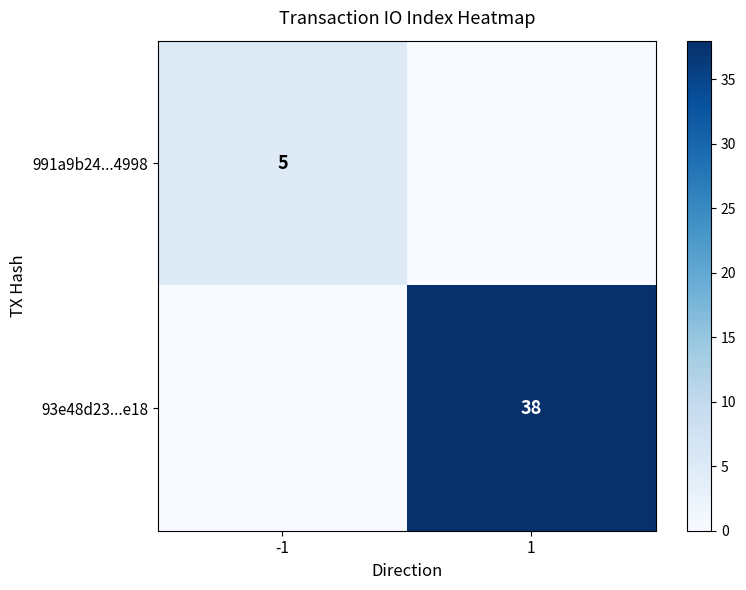

Is it true that 991a9b24...4998 equals 7 at -1?

False